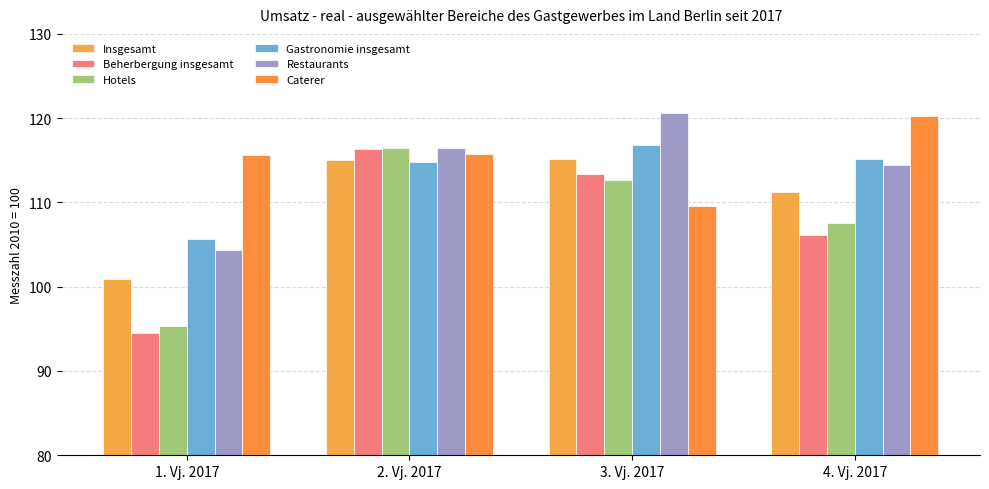

The value of Caterer at 4. Vj. 2017 is 120.3. True or false?

True